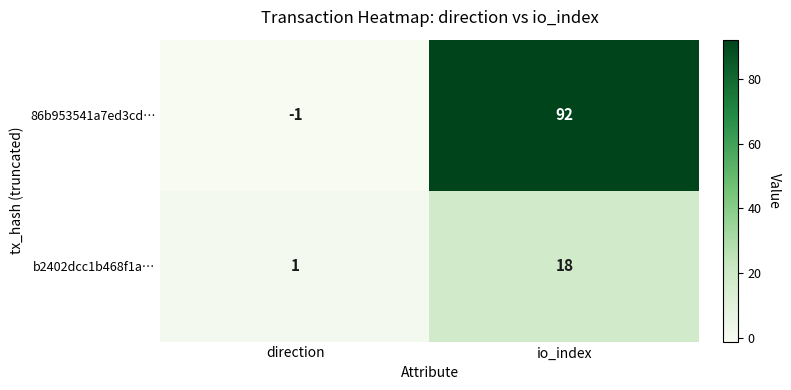

Is the value of 86b953541a7ed3cd… at io_index greater than the value of b2402dcc1b468f1a… at io_index?

Yes